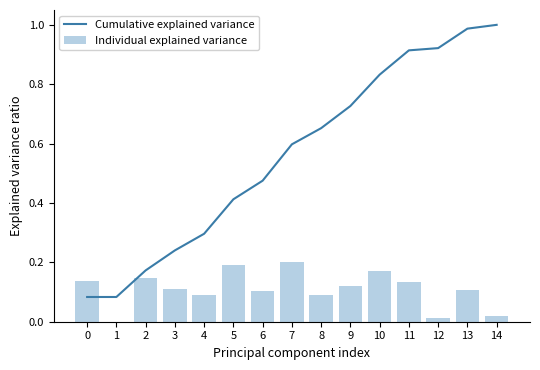

How many series are shown in this chart?

2